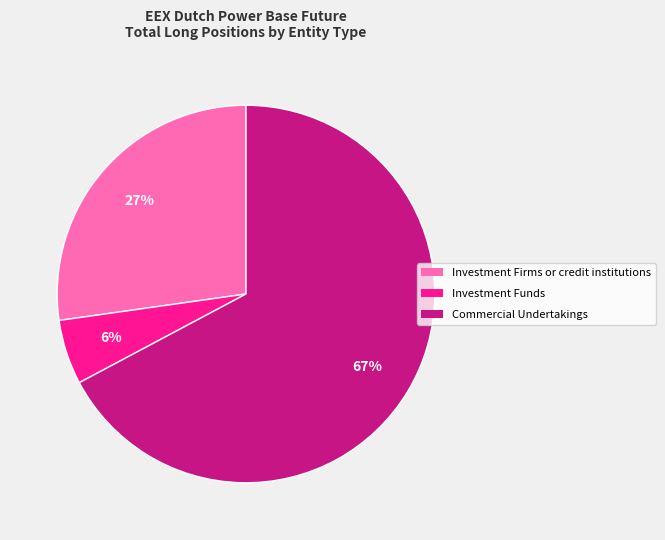

To the nearest percent, what is the difference between the Investment Firms or credit institutions and Commercial Undertakings slice percentages?

40%